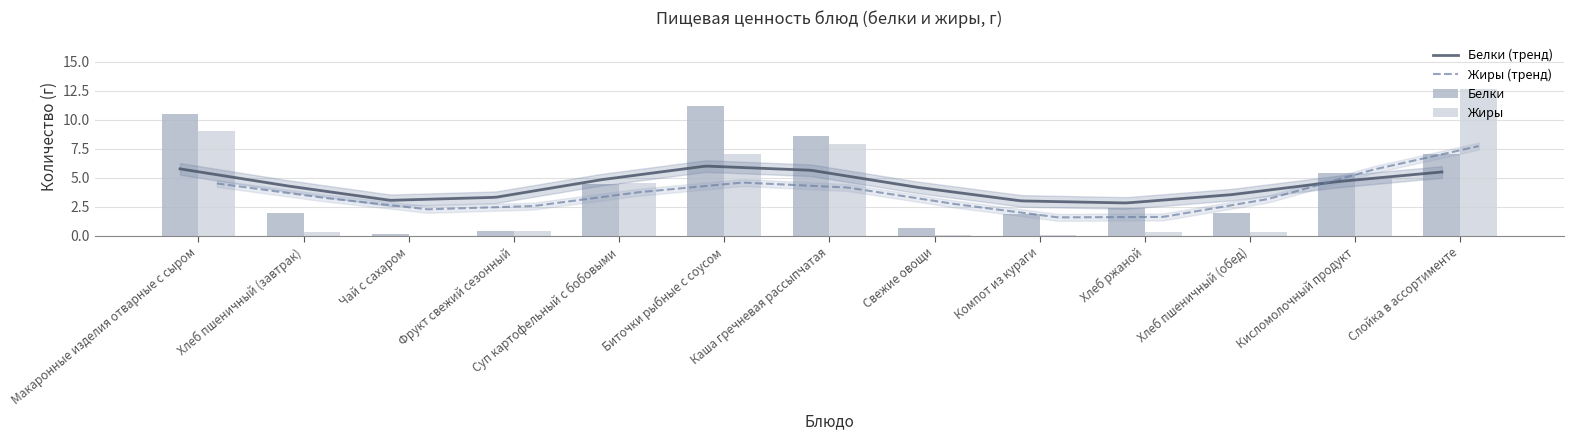

Does the chart contain any negative values?

No